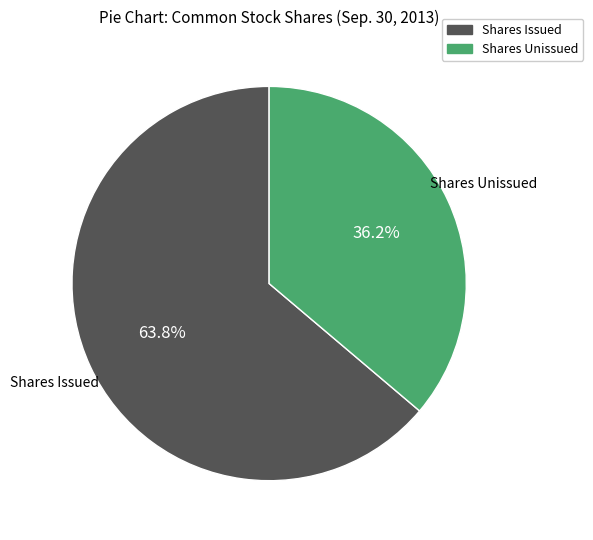

Is there any slice that represents more than half of the pie?

Yes